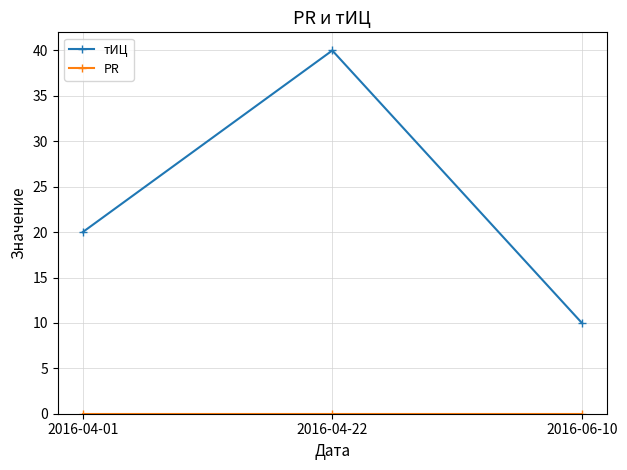

True or false: тИЦ has a value of 8 at 2016-04-01.

False